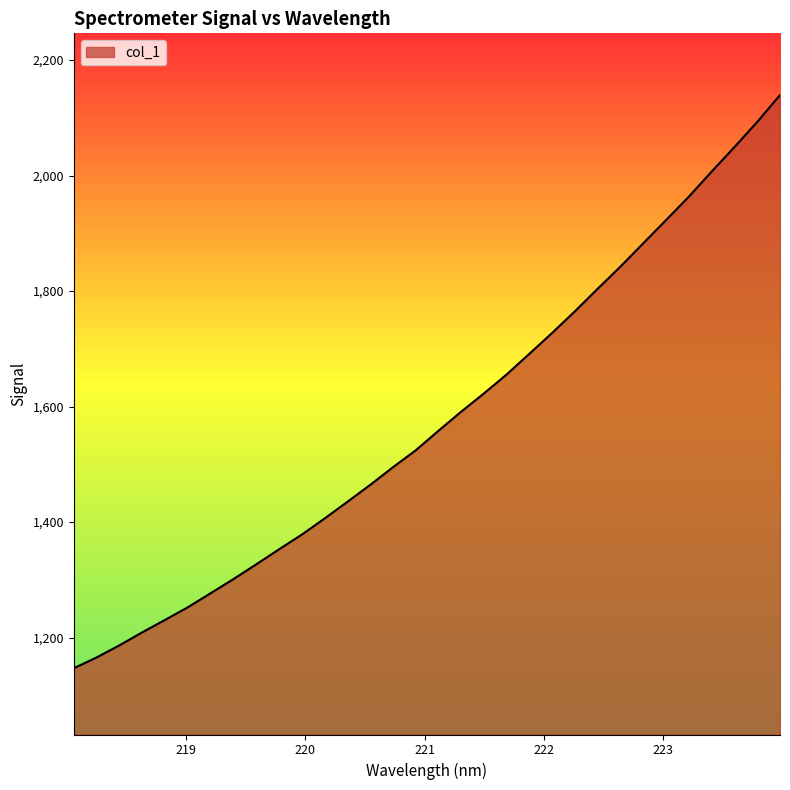

Reading left to right, list all the values displayed in this chart.

1147.0	1165.7	1186.6	1209.1	1230.7	1252.6	1276.8	1301.3	1326.9	1352.9	1378.4	1406.2	1435.2	1464.4	1495.0	1524.3	1558.3	1591.3	1623.0	1656.0	1691.8	1728.0	1765.4	1804.4	1842.9	1883.1	1923.3	1963.7	2007.0	2049.4	2092.9	2139.3